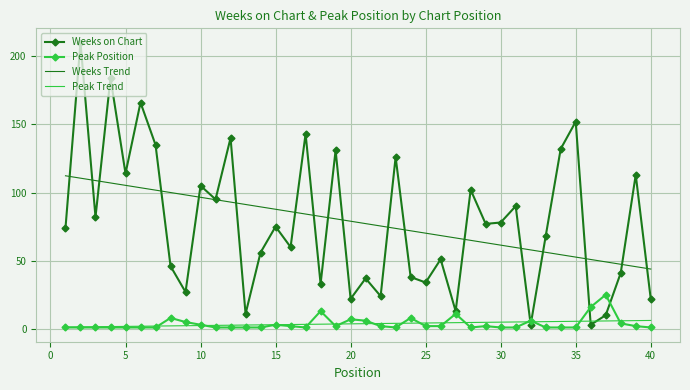

Rank the series by their maximum value, from highest to lowest.

Weeks on Chart, Weeks Trend, Peak Position, Peak Trend